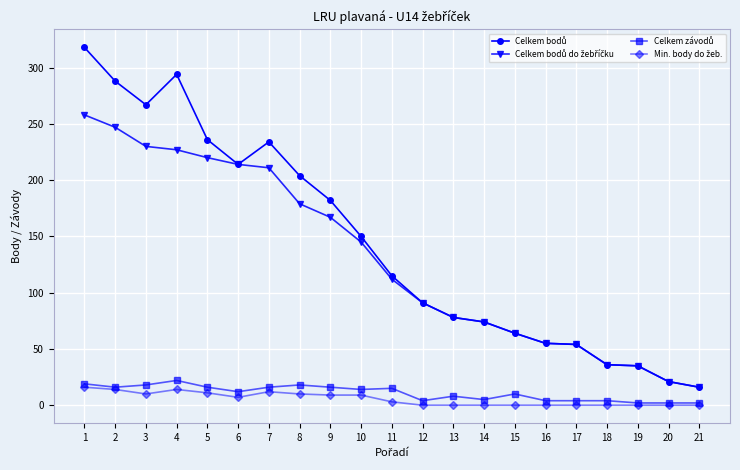

What is the greatest value displayed?

318